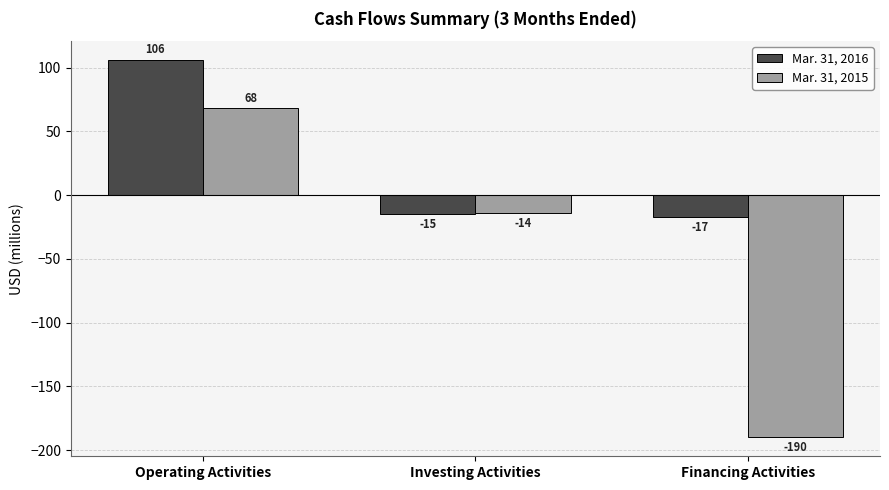

Rank the series by their maximum value, from highest to lowest.

Mar. 31, 2016, Mar. 31, 2015